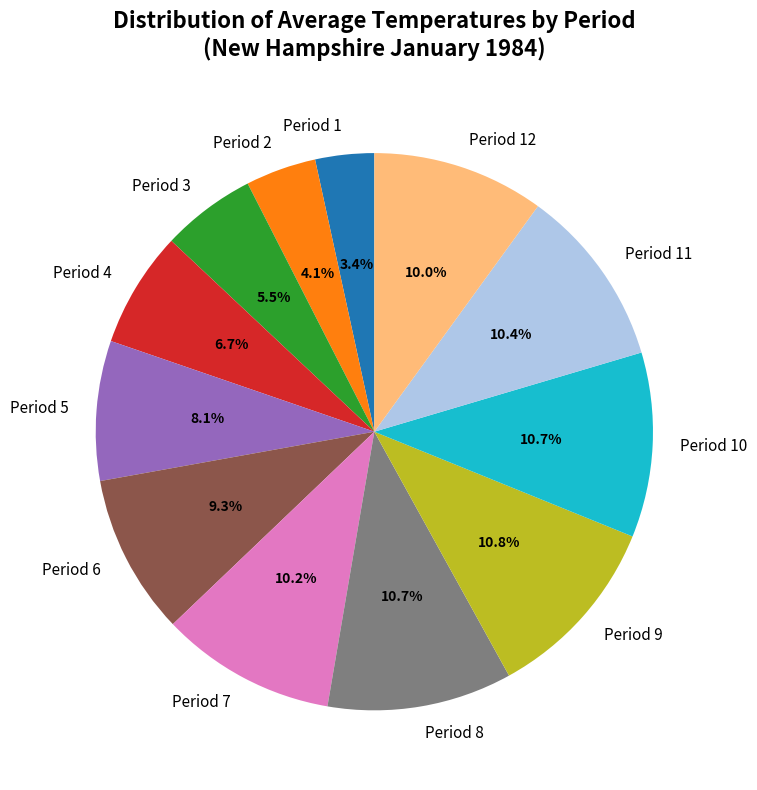

What is the total percentage of Period 7 and Period 1?

13.6%